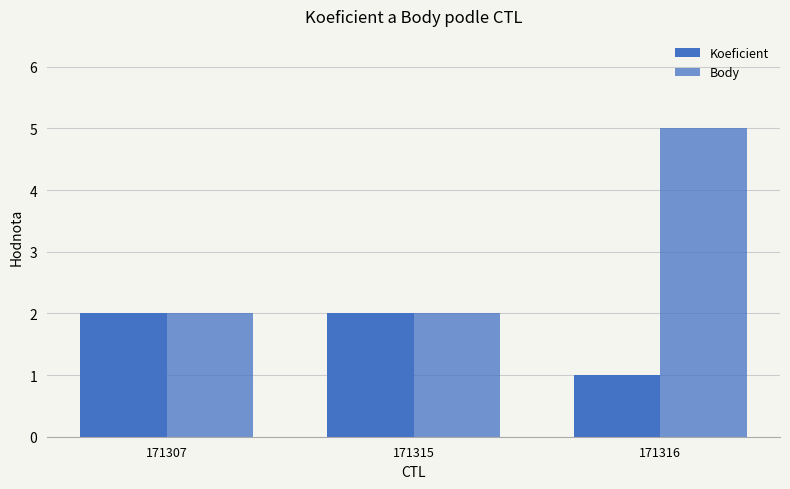

How many groups of bars are there?

3